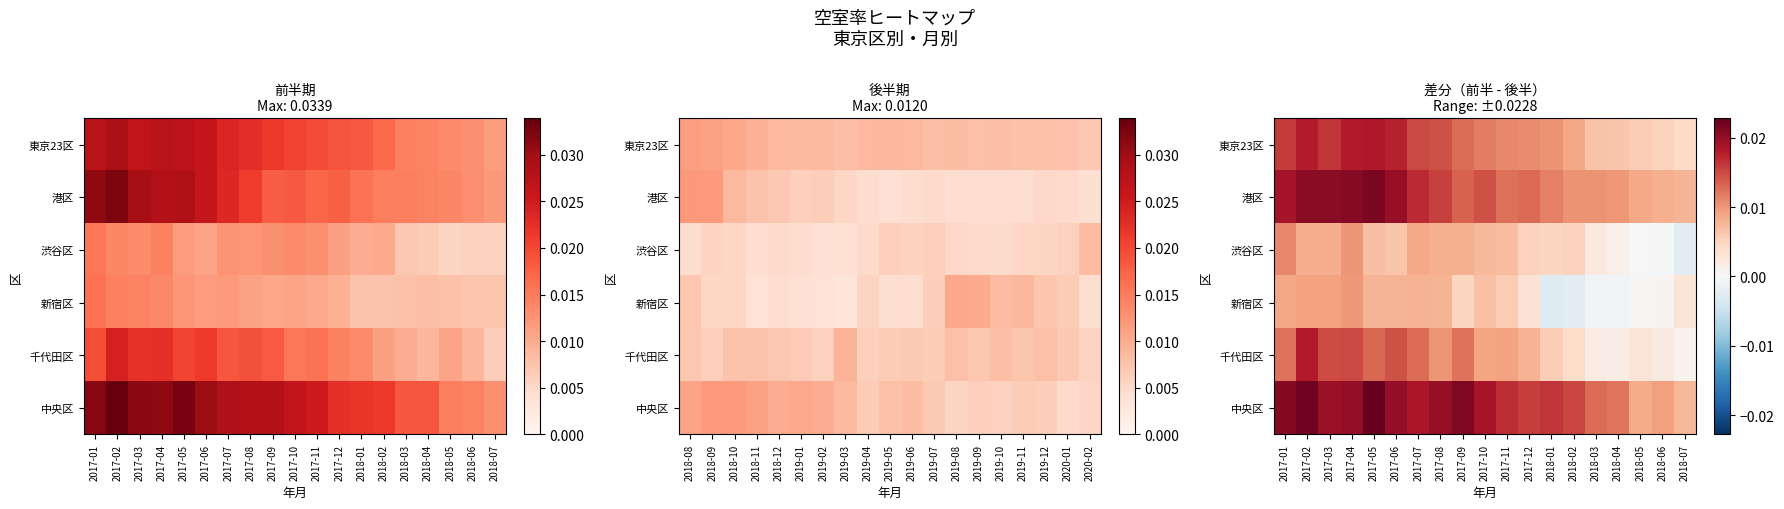

At which category does the chart reach its minimum across all series?

2018-01